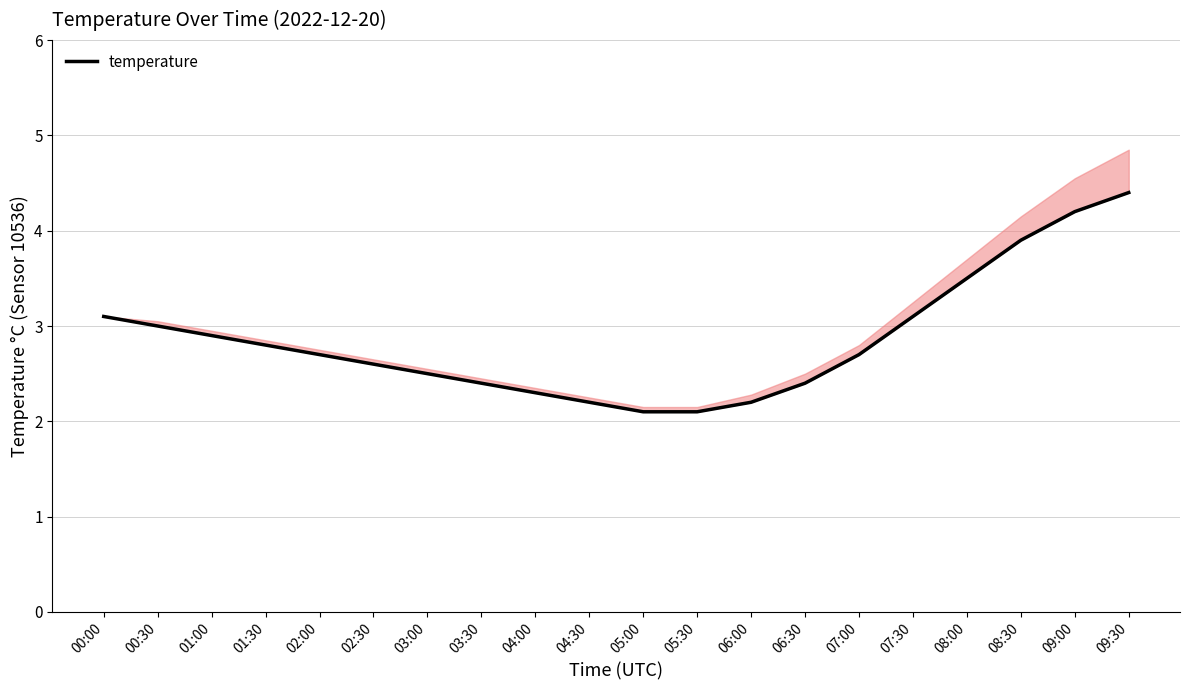

Reading left to right, transcribe all the data shown in this chart.

3.1	3.0	2.9	2.8	2.7	2.6	2.5	2.4	2.3	2.2	2.1	2.1	2.2	2.4	2.7	3.1	3.5	3.9	4.2	4.4